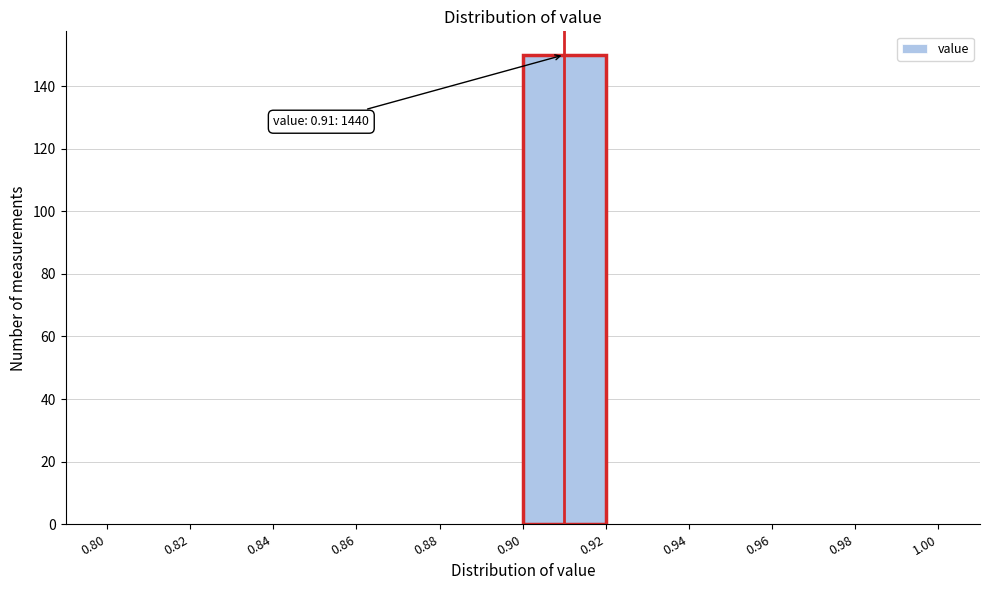

Over which range of the x-axis is the bar tallest?

0.90 to 0.92